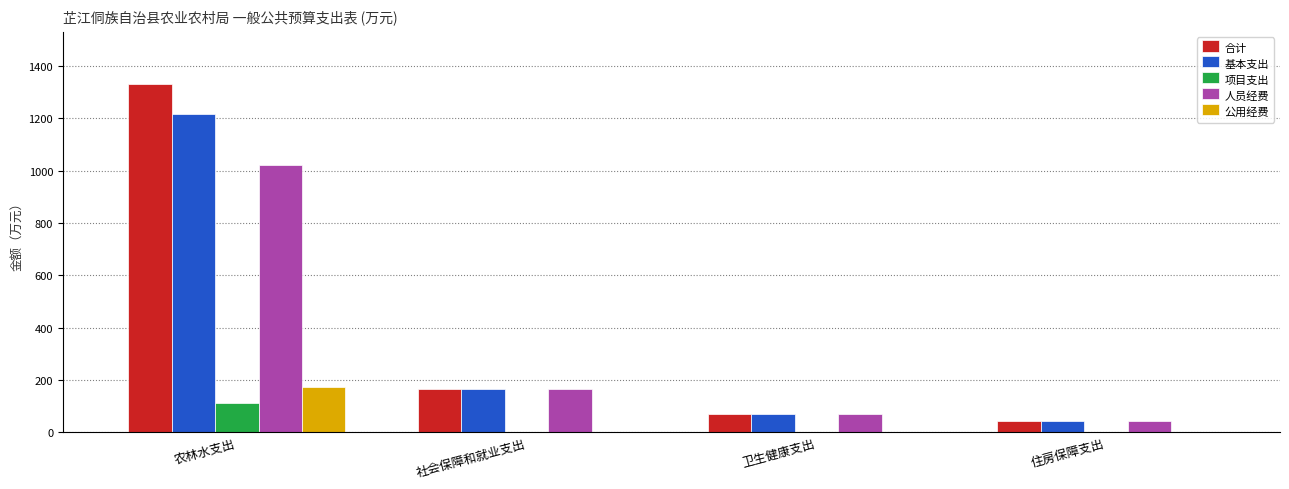

What is the sum of all 人员经费 values?

1298.7